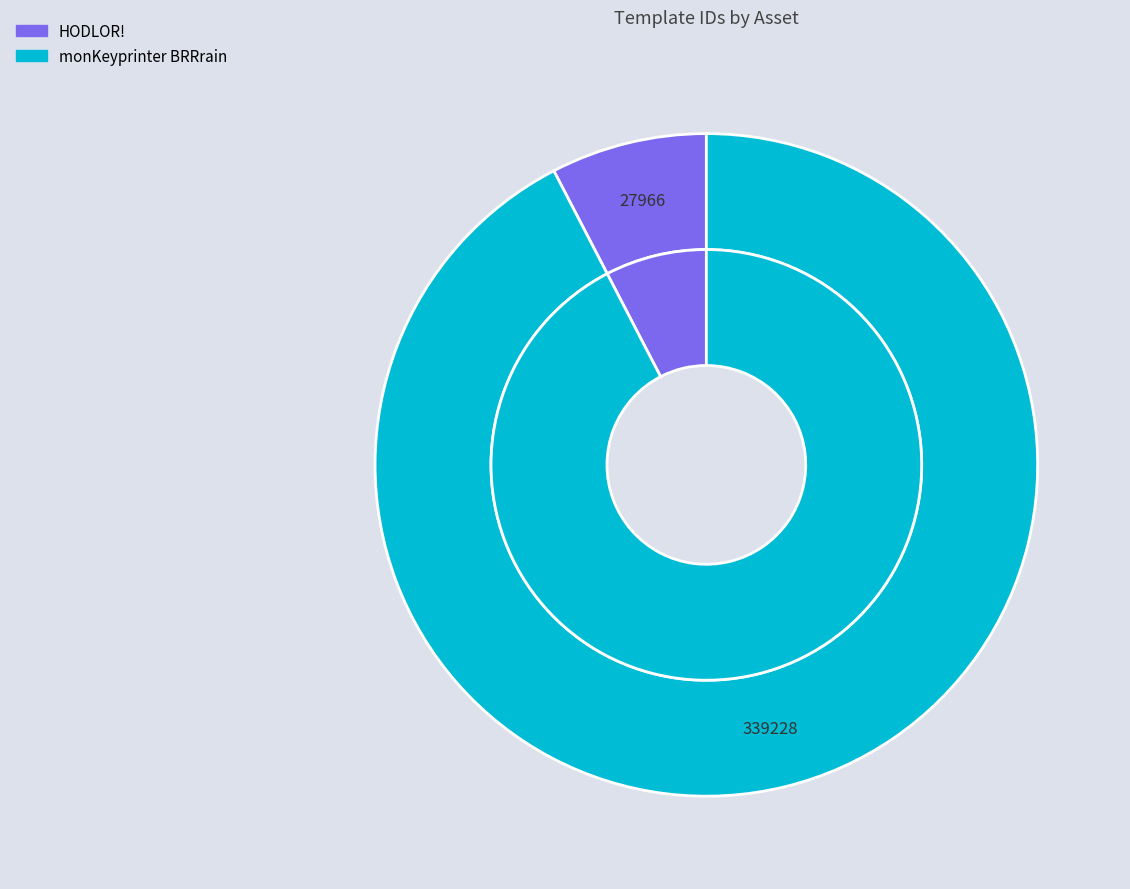

To the nearest percent, what percentage of the pie is monKeyprinter BRRrain?

92%